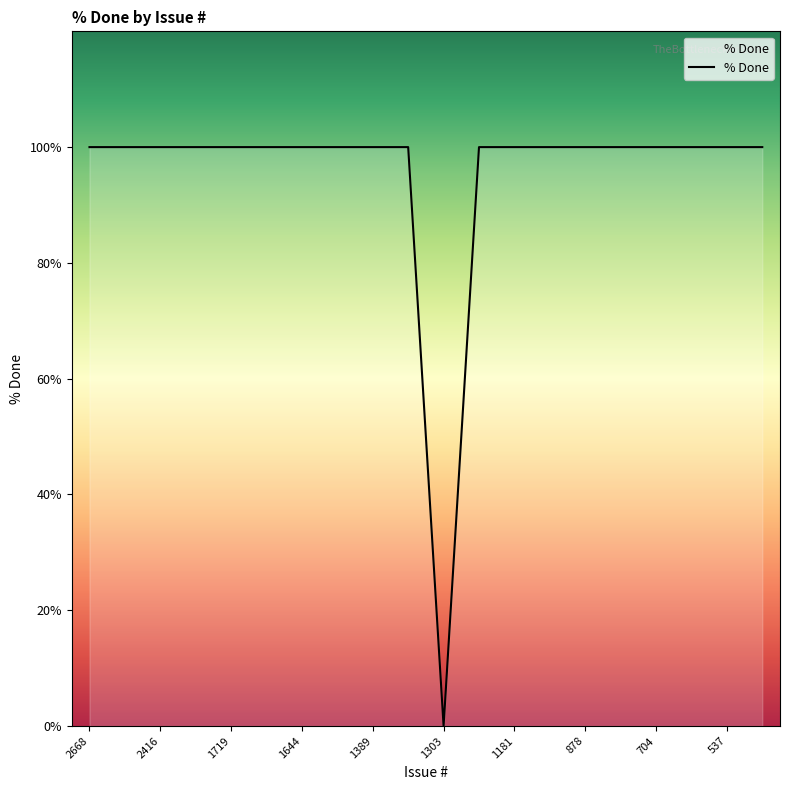

What is the difference between the maximum and minimum values?

100